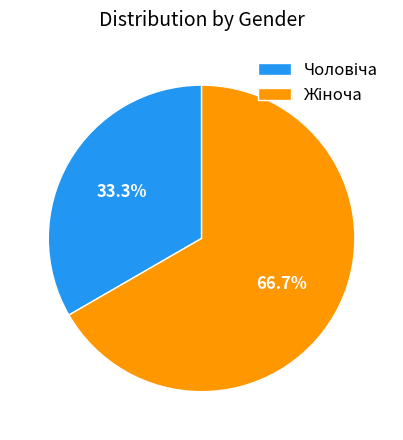

Does any single category account for the majority?

Yes